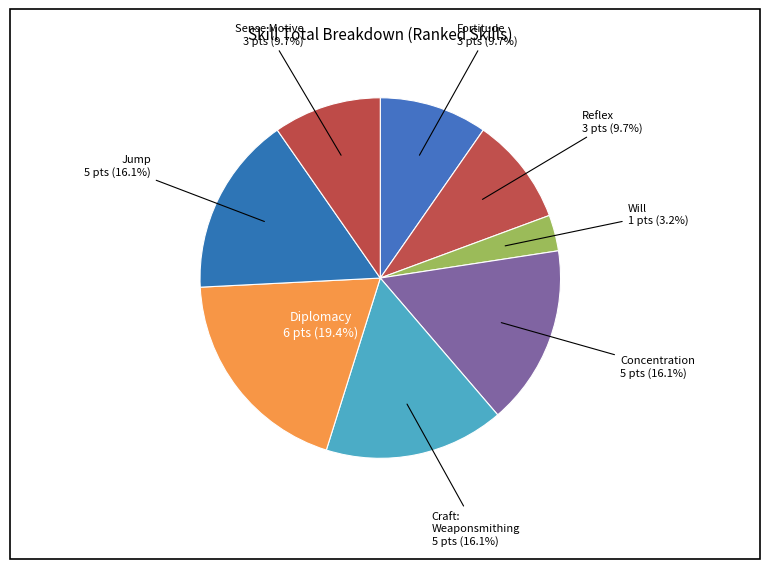

Do Jump and Will together represent more than half of the pie?

No